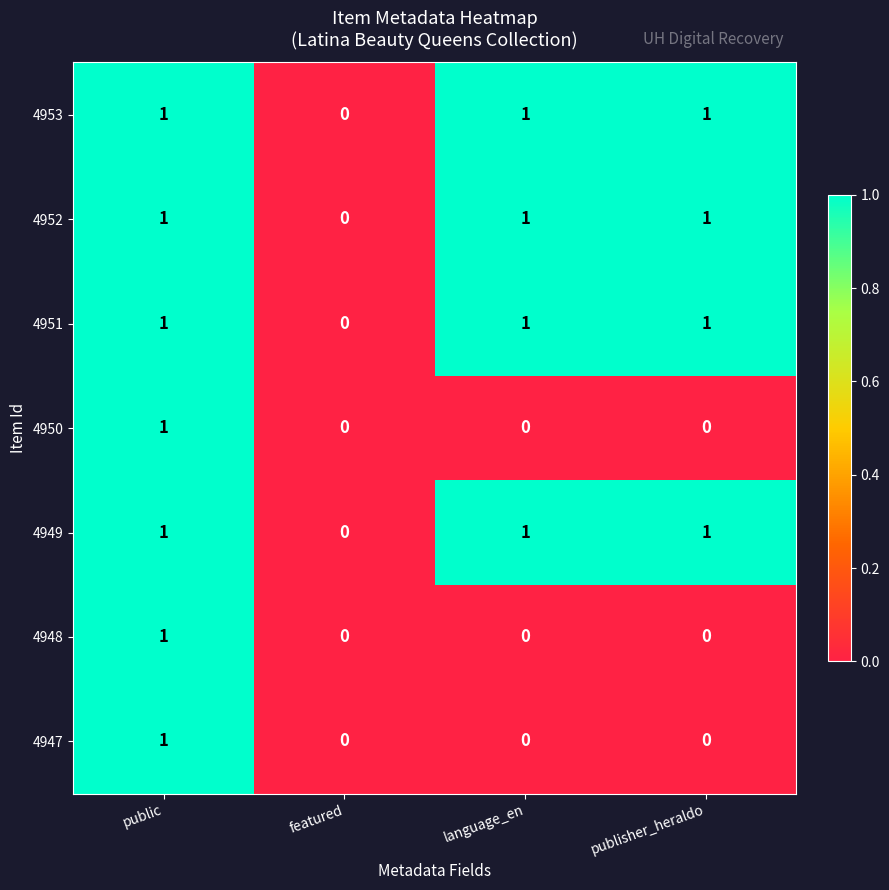

The 4953 series shows 1 at public. True or false?

True